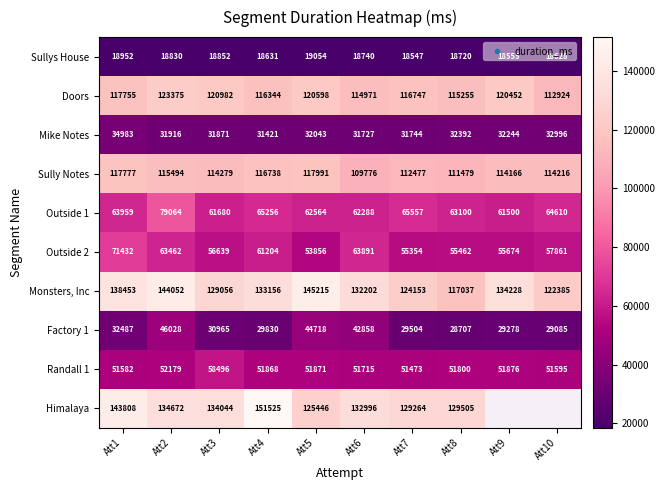

Where is Factory 1 nearest to the value 37367?

Att1